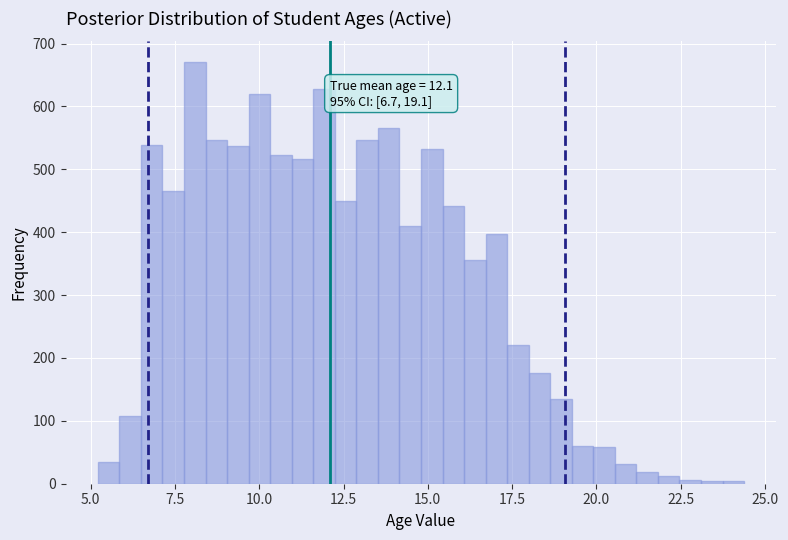

Around what value on the x-axis is the tallest bar? Give the approximate position of its centre, as read against the axis.

8.0